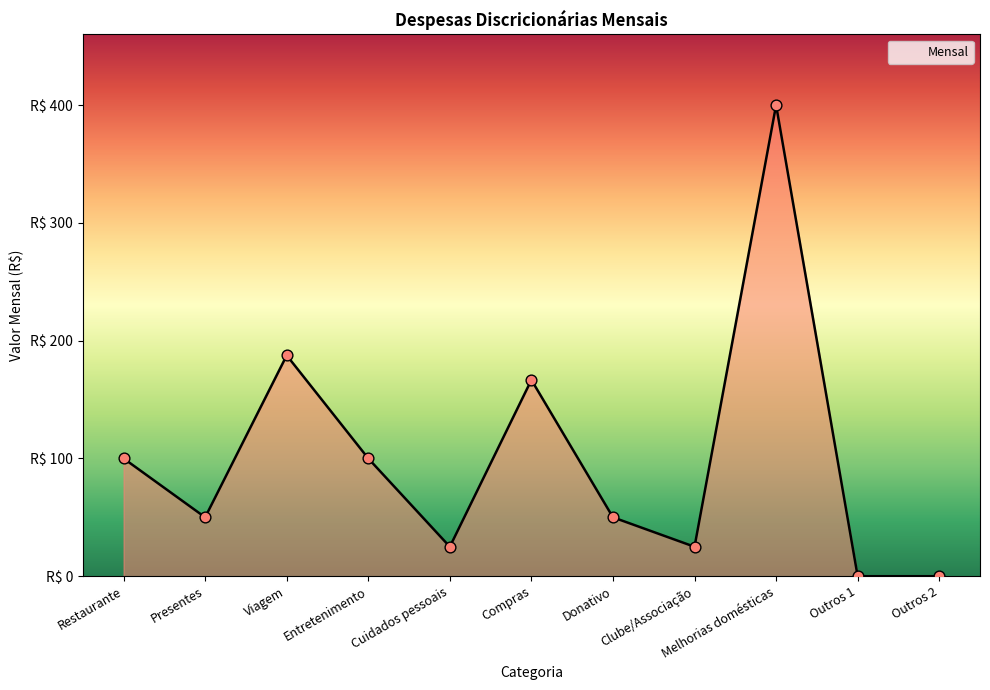

Approximately how many times larger is the value at Donativo compared to Presentes?

1.0